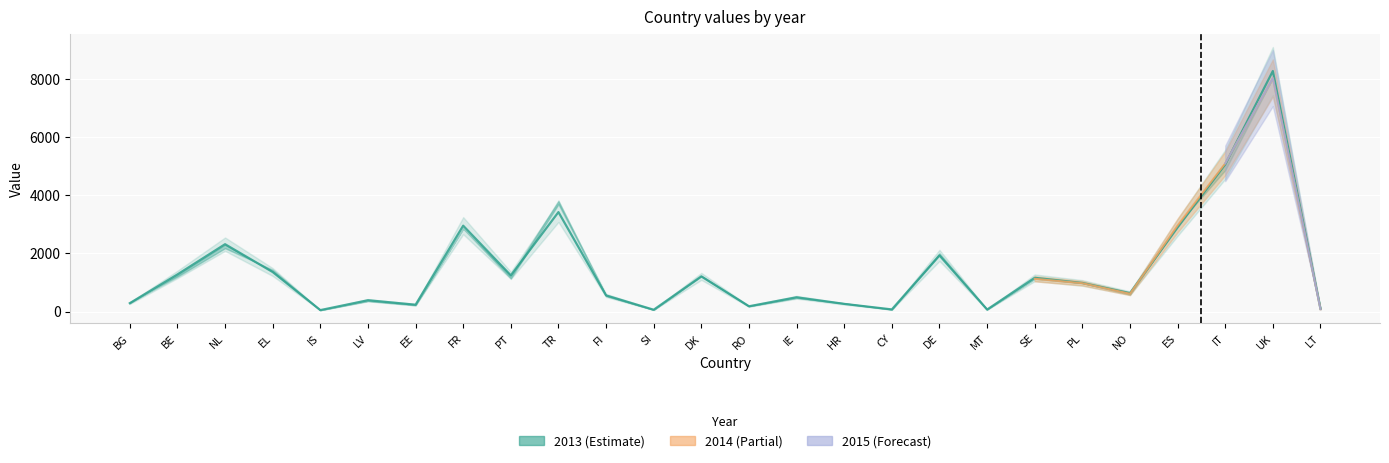

What is the difference between the maximum and minimum values in the 2013 series?

8233